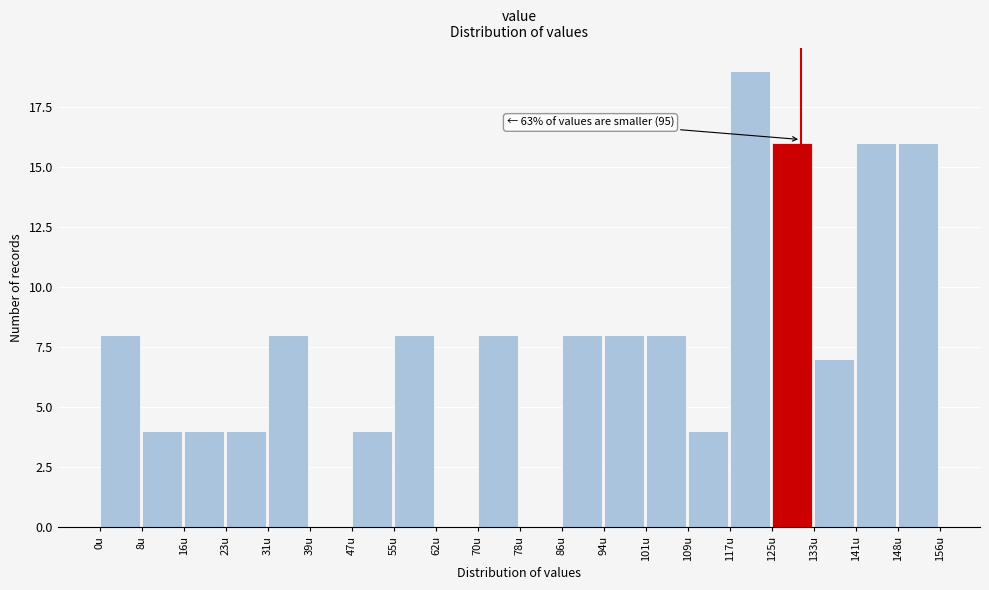

Reading left to right, extract all data points from this chart.

0u=8	8u=4	16u=4	23u=4	31u=8	39u=0	47u=4	55u=8	62u=0	70u=8	78u=0	86u=8	94u=8	101u=8	109u=4	117u=19	125u=16	133u=7	141u=16	148u=16